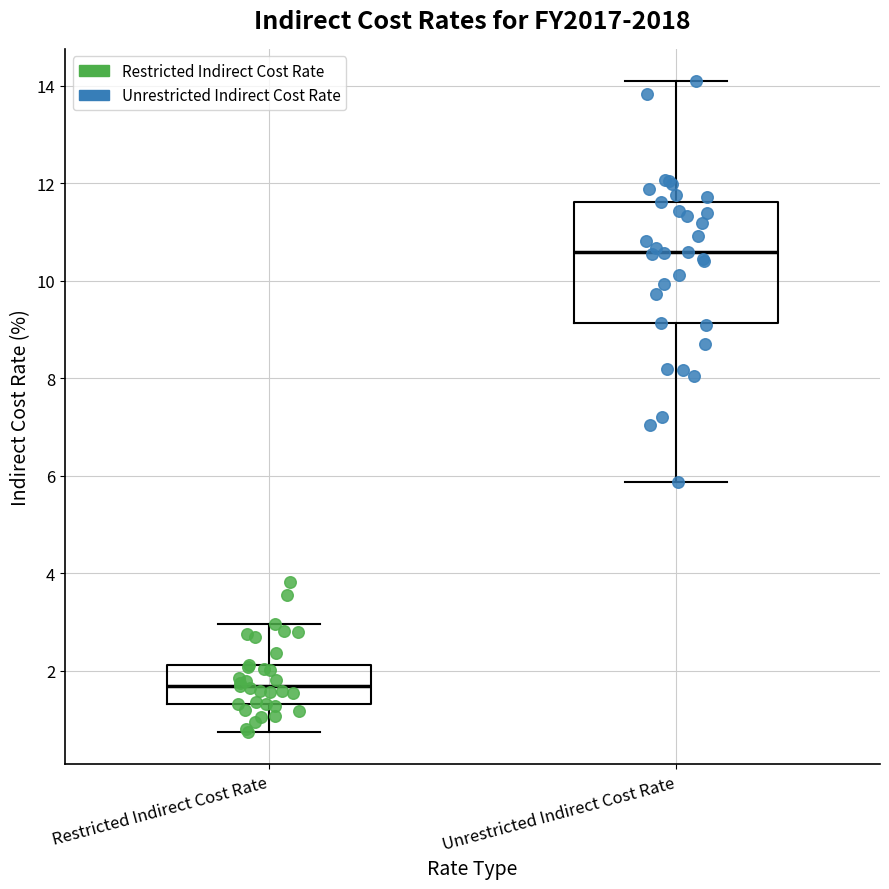

Reading left to right, read every box against the y-axis: the position of its median line, the range the box covers, and the ends of its whiskers. The values are not printed on the chart, so give them approximately, as read against the axis.

Restricted Indirect Cost Rate: median 1.6, box 1.4 to 2.2, whiskers 0.8 to 3.0
Unrestricted Indirect Cost Rate: median 10.6, box 9.2 to 11.6, whiskers 5.8 to 14.0